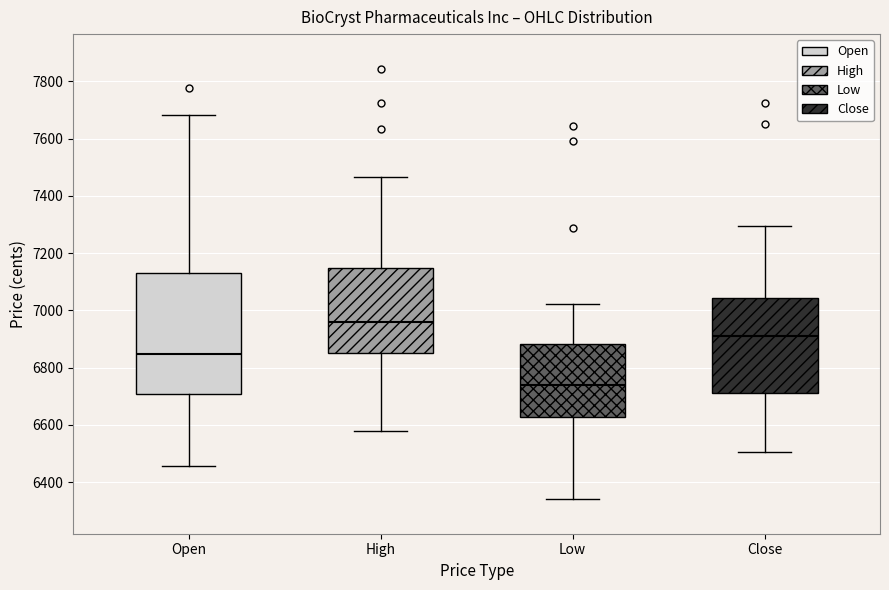

Reading left to right, read every box against the y-axis: the position of its median line, the range the box covers, and the ends of its whiskers. The values are not printed on the chart, so give them approximately, as read against the axis.

Open: median 6840, box 6700 to 7140, whiskers 6460 to 7680
High: median 6960, box 6860 to 7140, whiskers 6580 to 7460
Low: median 6740, box 6620 to 6880, whiskers 6340 to 7020
Close: median 6920, box 6720 to 7040, whiskers 6500 to 7300